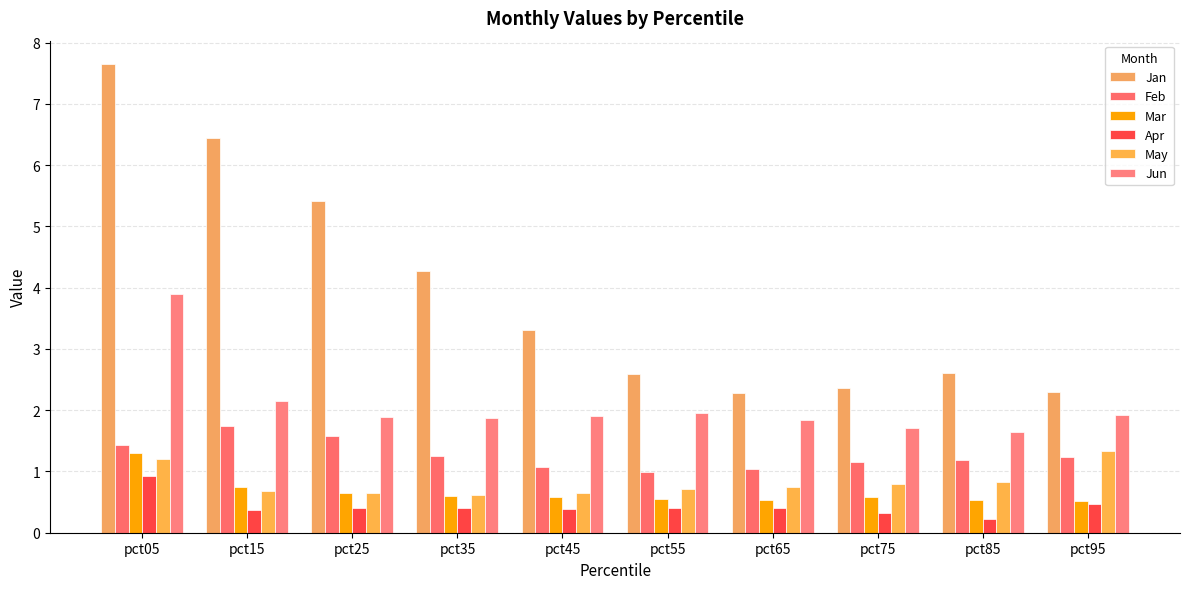

What is the difference between the Feb values at pct05 and pct25?

0.1